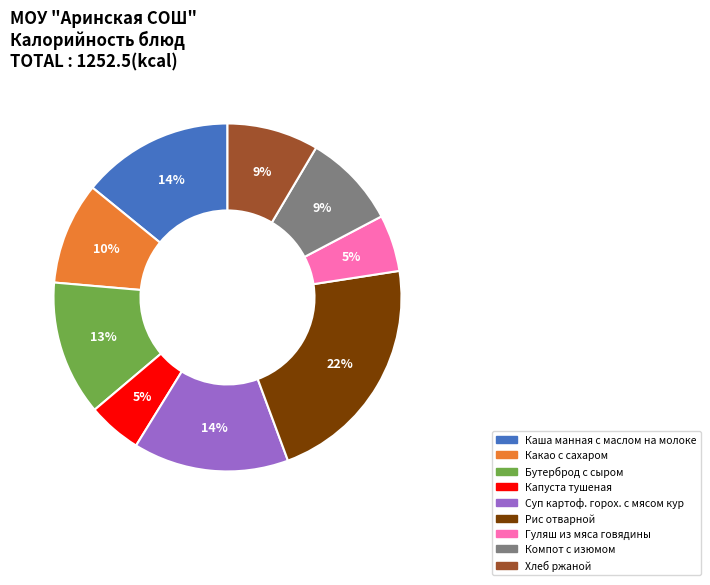

Is it true that Компот с изюмом is 9% of the pie?

True